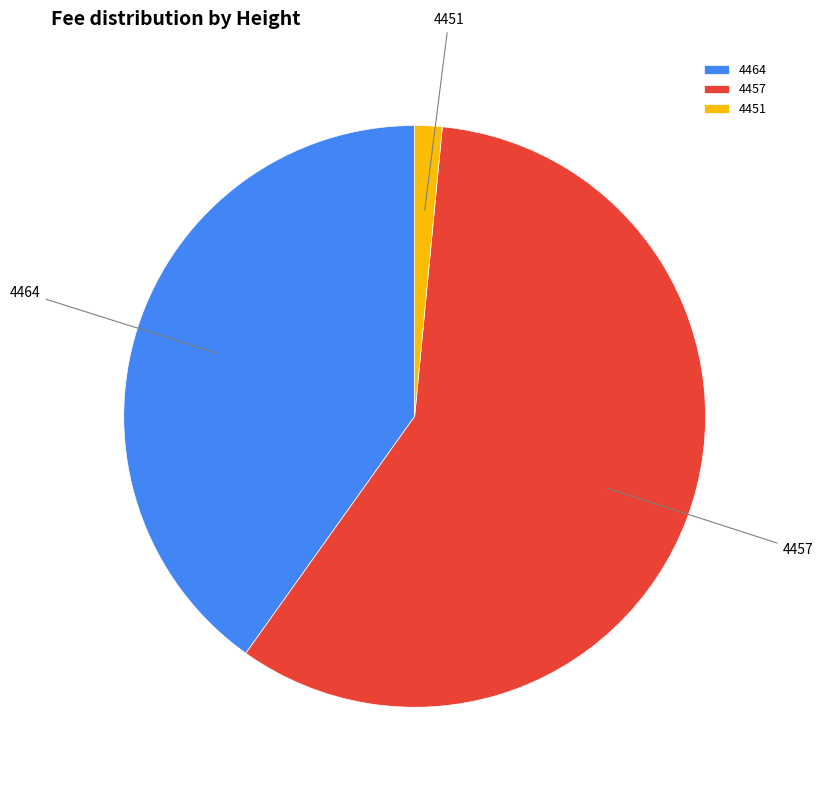

Combined, do 4464 and 4457 account for over 50%?

Yes